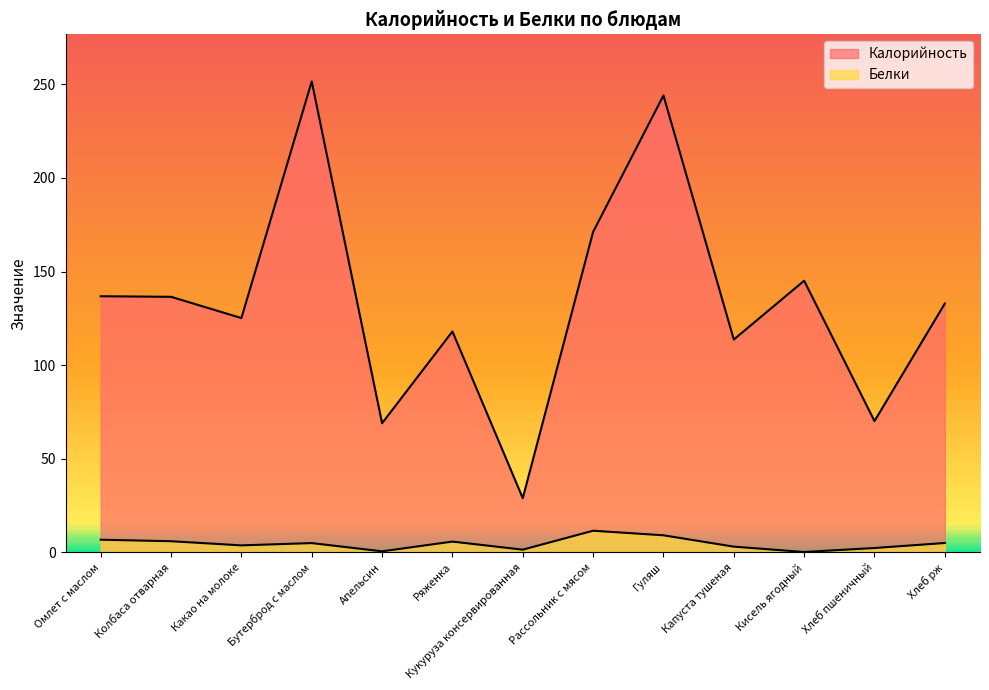

The value of Белки at Апельсин is 0.6. True or false?

True